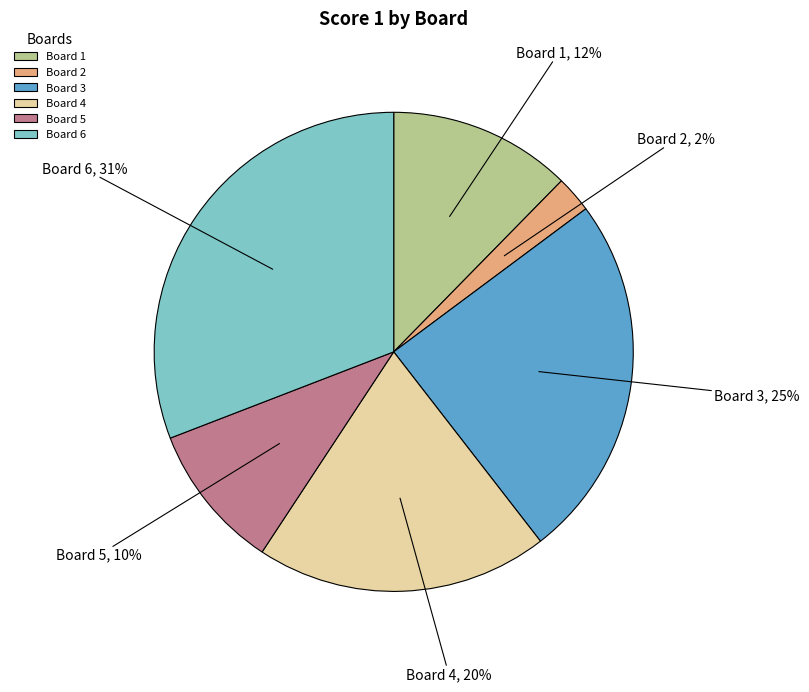

Which has a higher value, Board 3 or Board 2?

Board 3